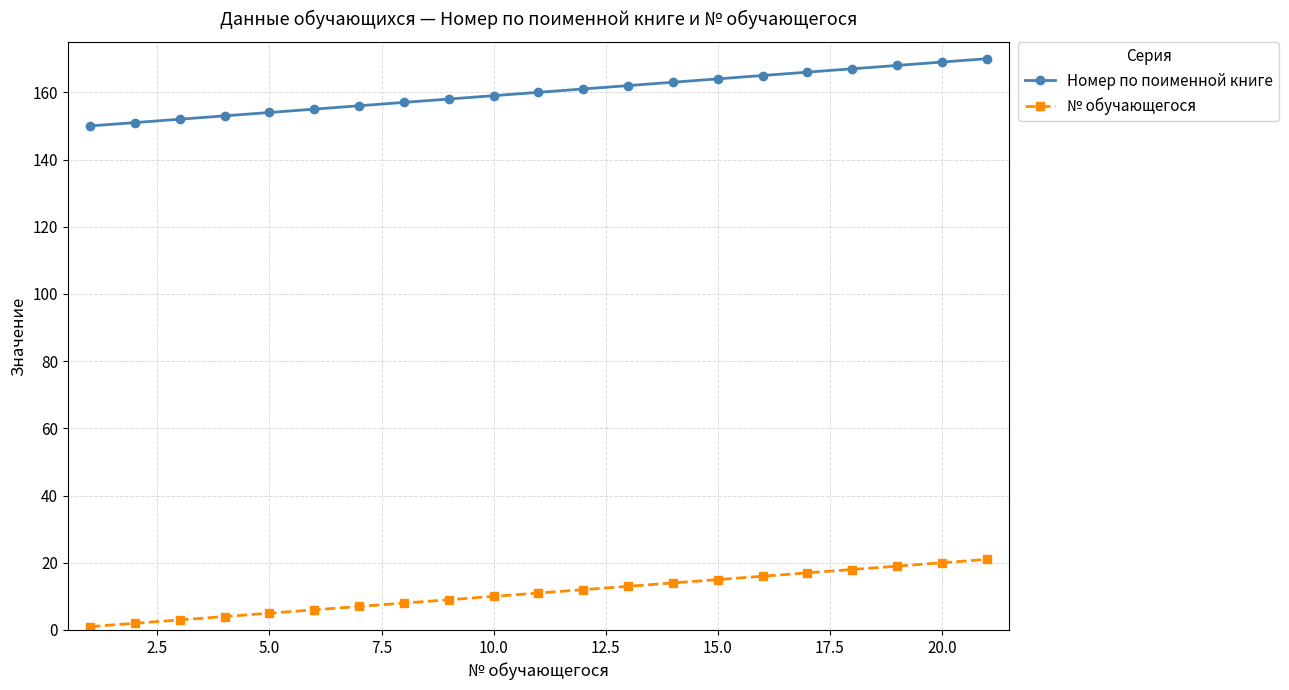

Count the number of data series in this chart.

2